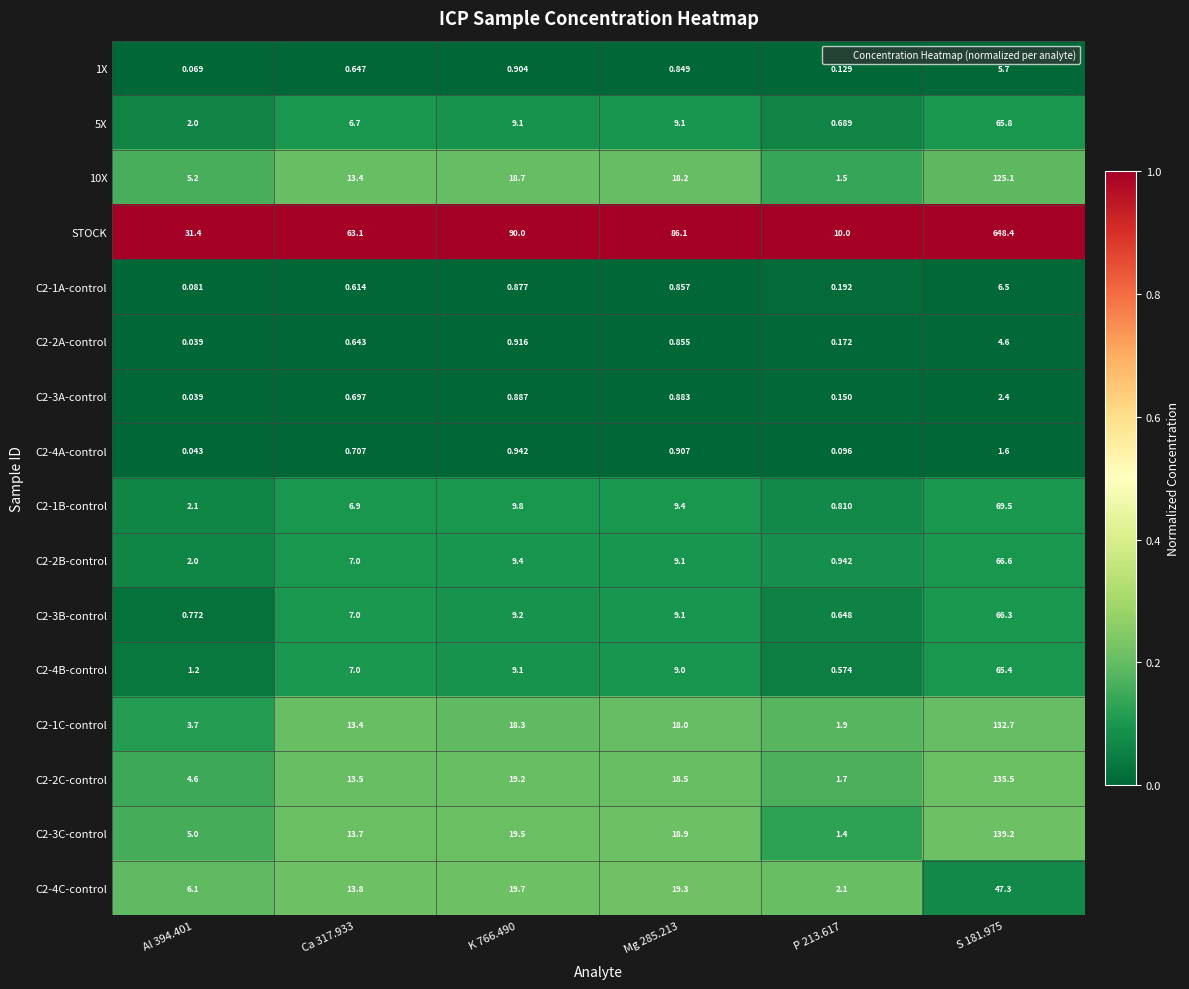

Is the value of C2-1A-control at Mg 285.213 greater than the value of C2-3B-control at Al 394.401?

Yes